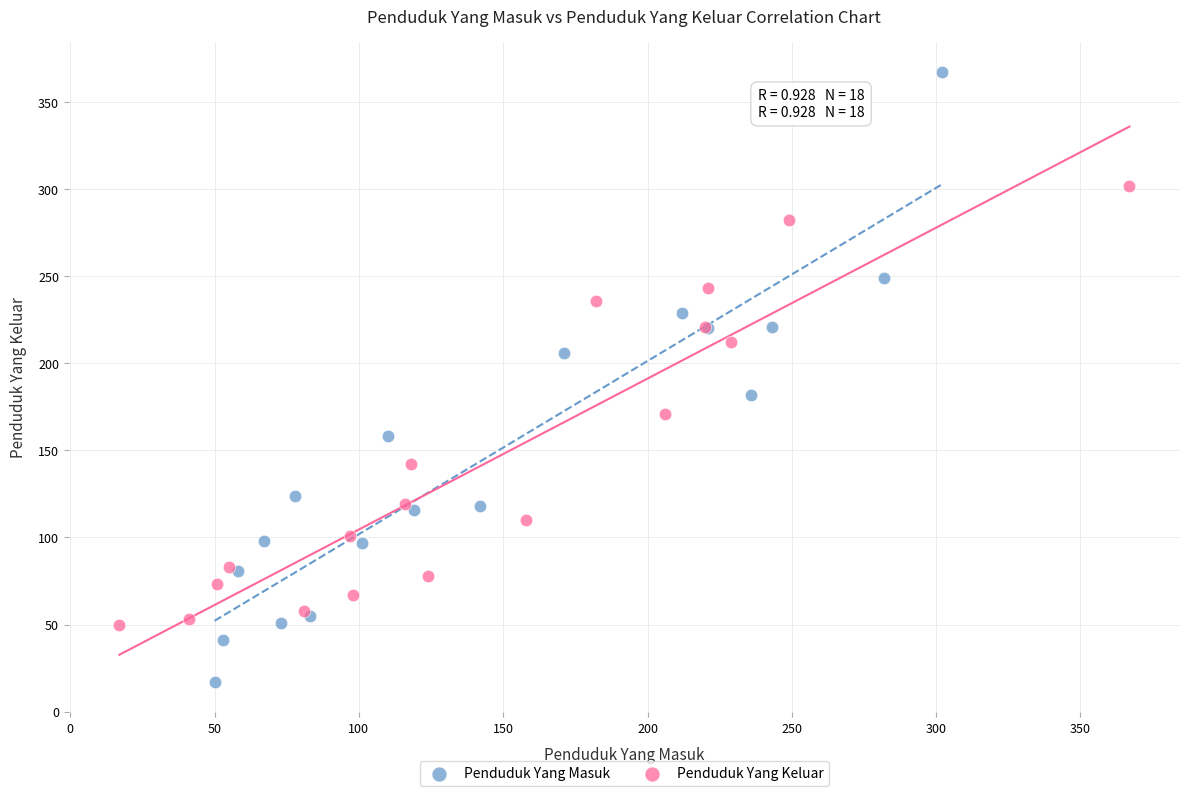

Which series reaches the maximum Y coordinate?

Penduduk Yang Masuk